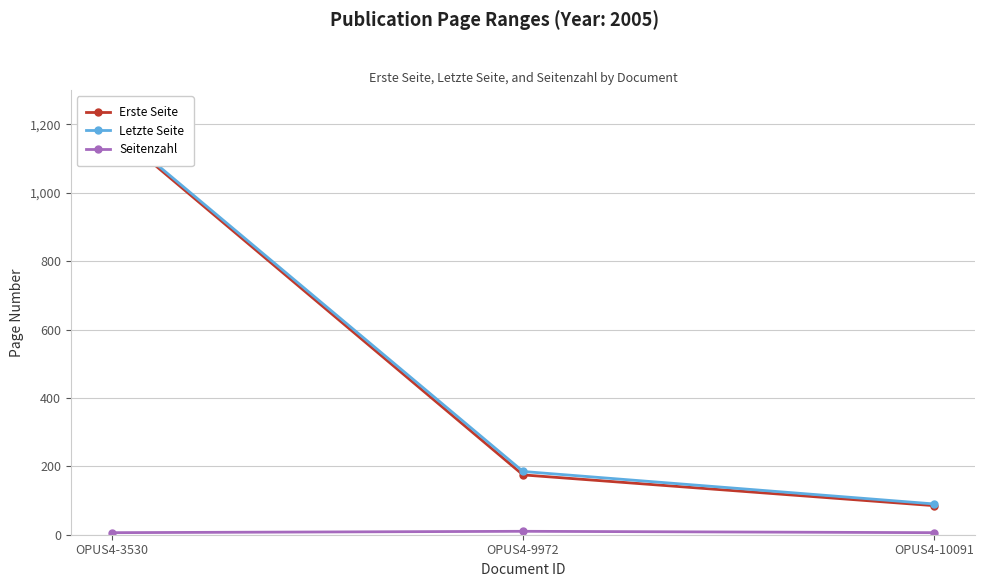

At which label is Seitenzahl closest to 8?

OPUS4-3530